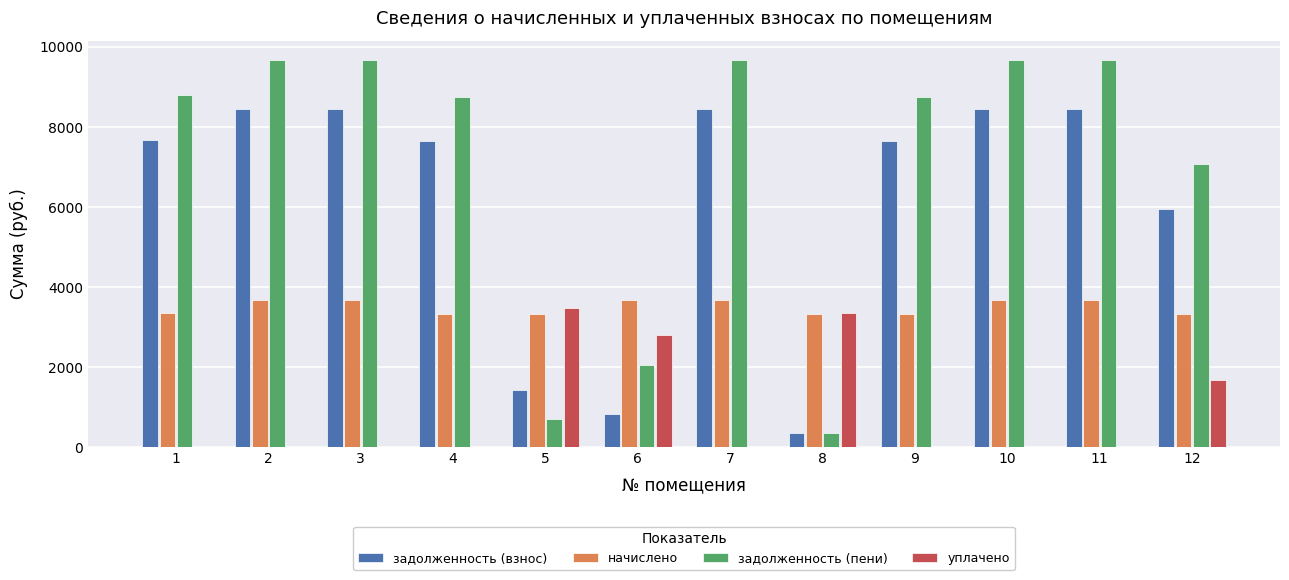

What is the total value across all series at 8?

7407.6